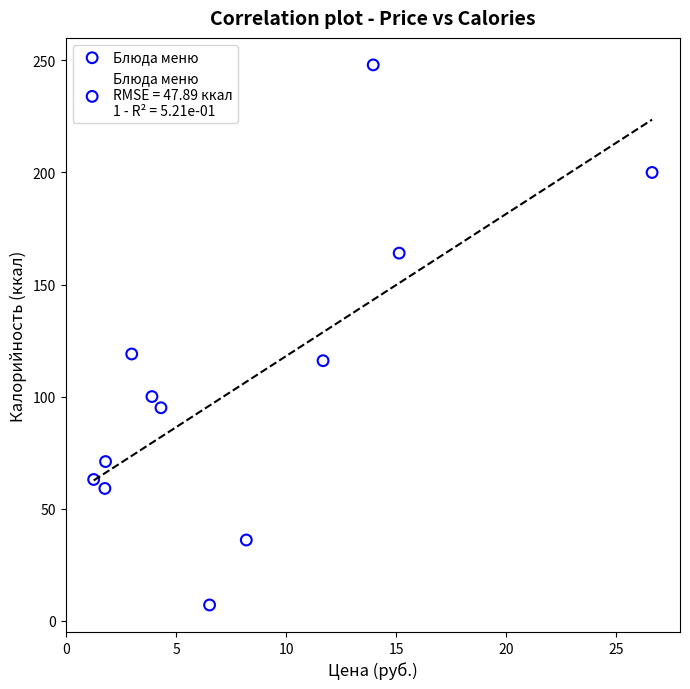

What Y value in the scatter plot is closest to 127?

119